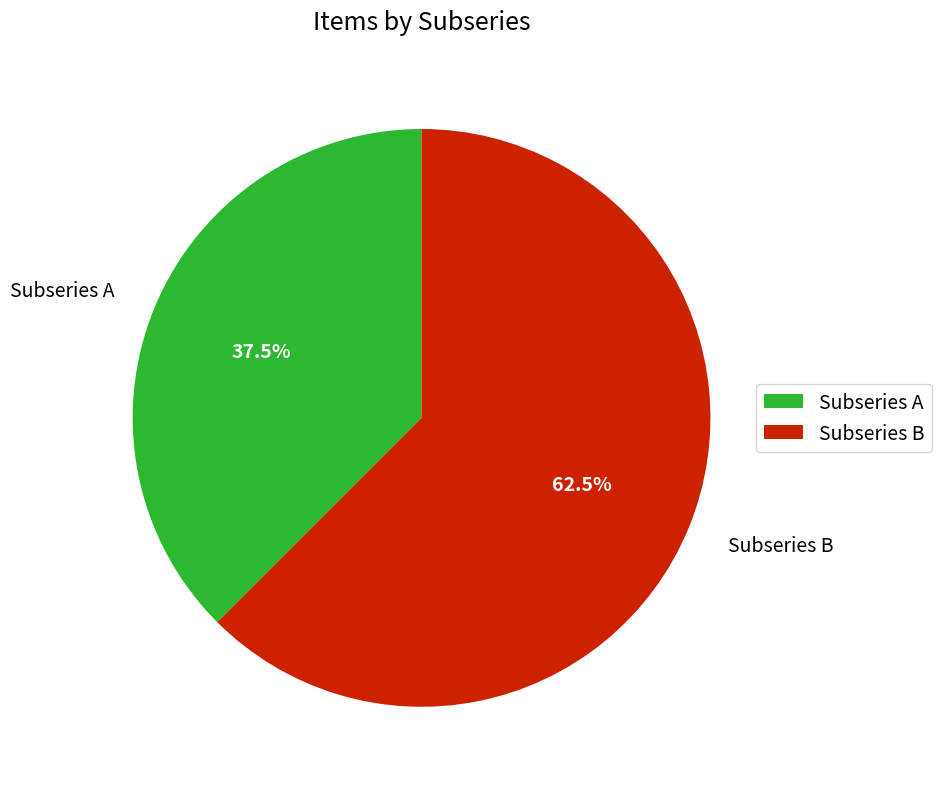

Rank the categories by value from lowest to highest.

Subseries A, Subseries B